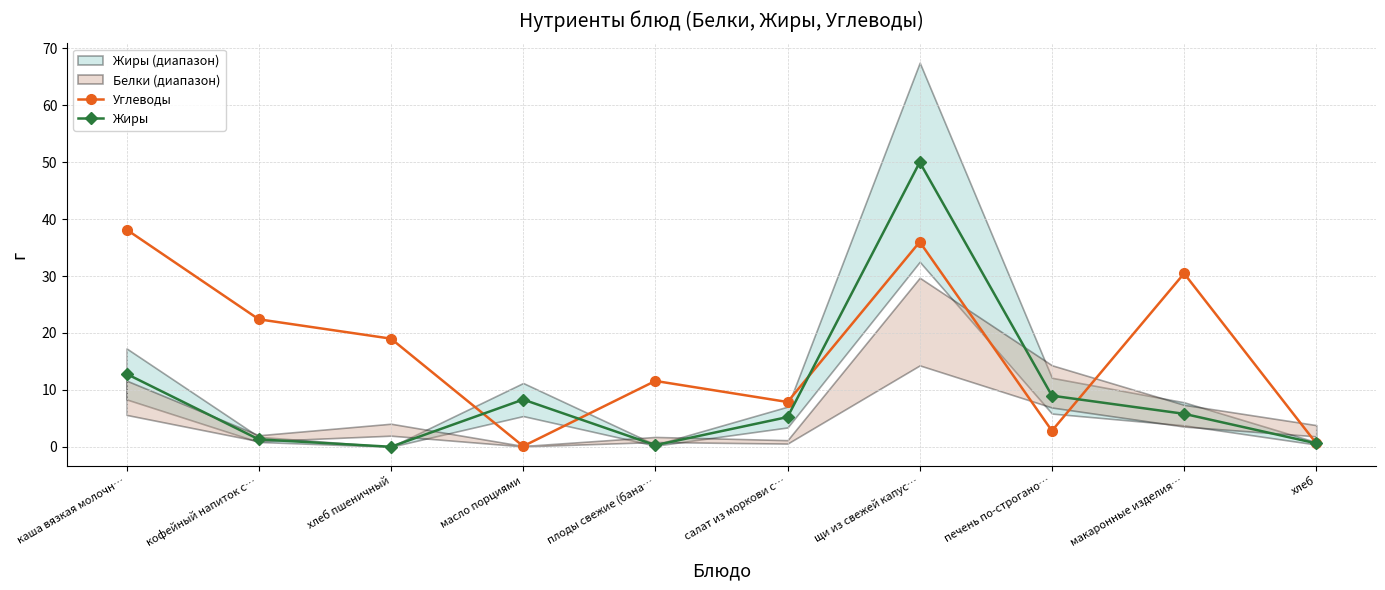

The value of Углеводы at кофейный напиток с… is 38.9. True or false?

False